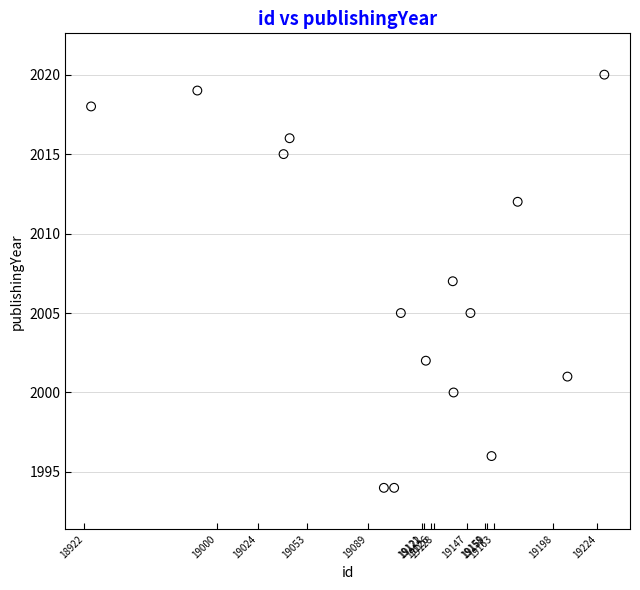

What is the range of Y values (max minus min)?

26